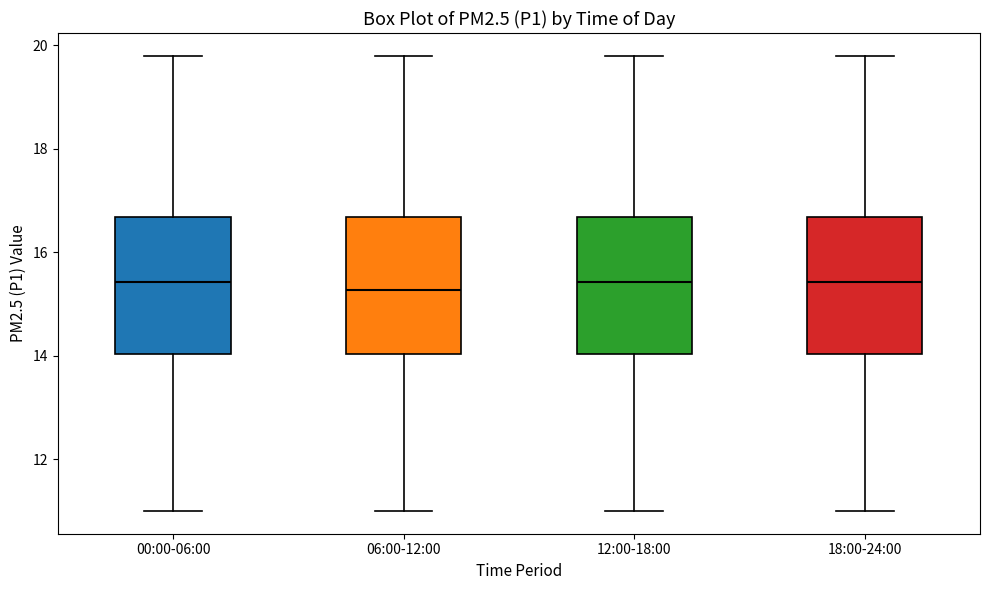

Reading left to right, transcribe this box plot: for each box, give where its median line is, the range the box spans, and where its two whiskers end, as read against the y-axis. The values are not printed on the chart, so give them approximately, as read against the axis.

00:00-06:00: median 15.4, box 14.0 to 16.6, whiskers 11.0 to 19.8
06:00-12:00: median 15.2, box 14.0 to 16.6, whiskers 11.0 to 19.8
12:00-18:00: median 15.4, box 14.0 to 16.6, whiskers 11.0 to 19.8
18:00-24:00: median 15.4, box 14.0 to 16.6, whiskers 11.0 to 19.8